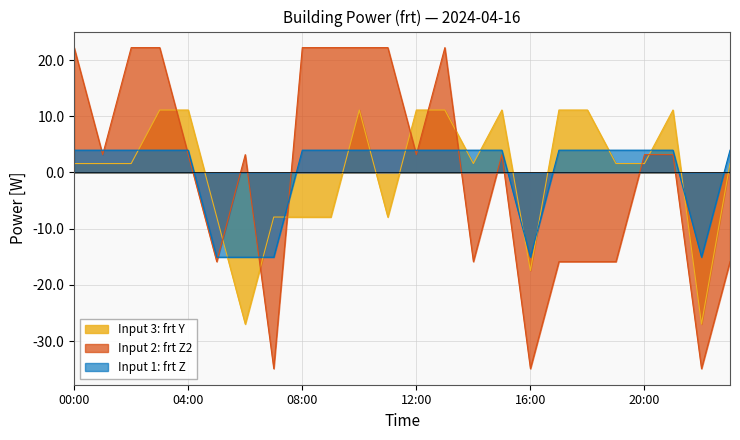

Rank the series by their maximum value, from highest to lowest.

Input 2: frt Z2, Input 3: frt Y, Input 1: frt Z